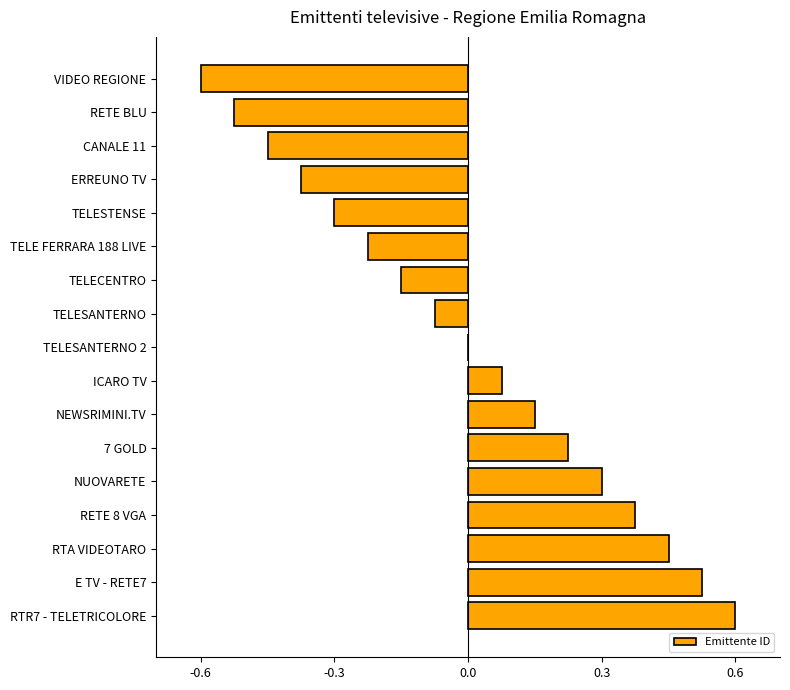

Are the bars horizontal?

Yes